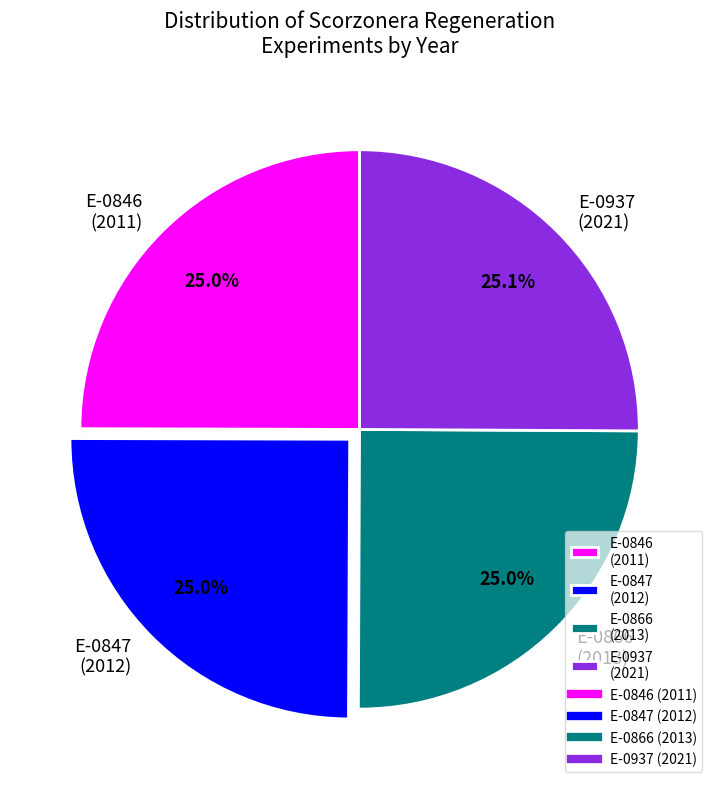

Is it true that E-0937 is 40% of the pie?

False